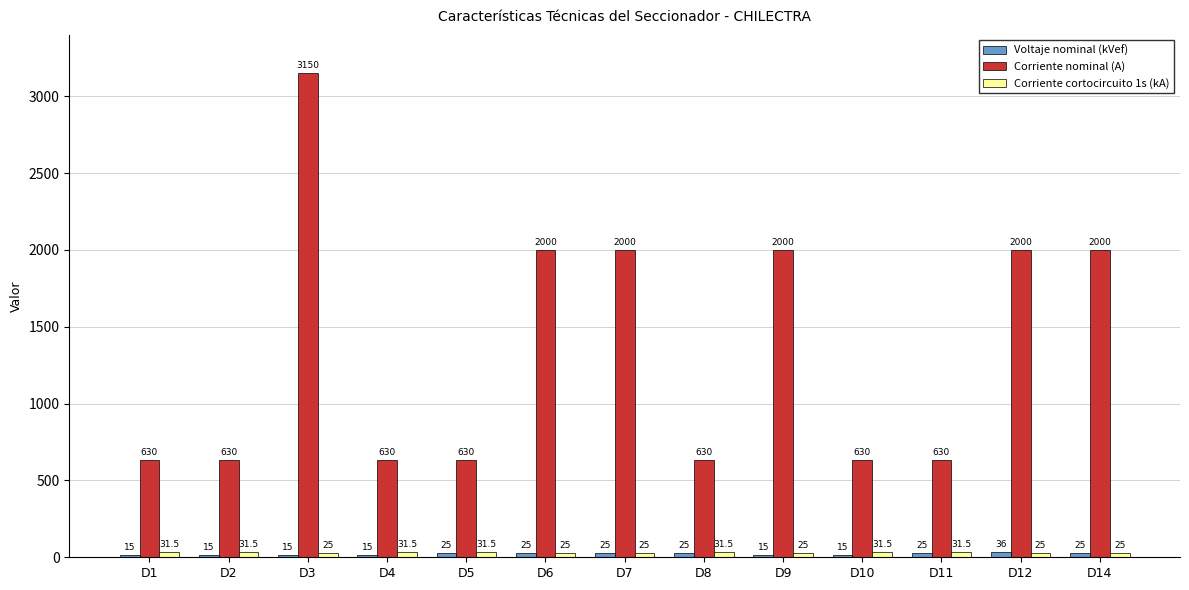

Which series has the largest total across all categories?

Corriente nominal (A)